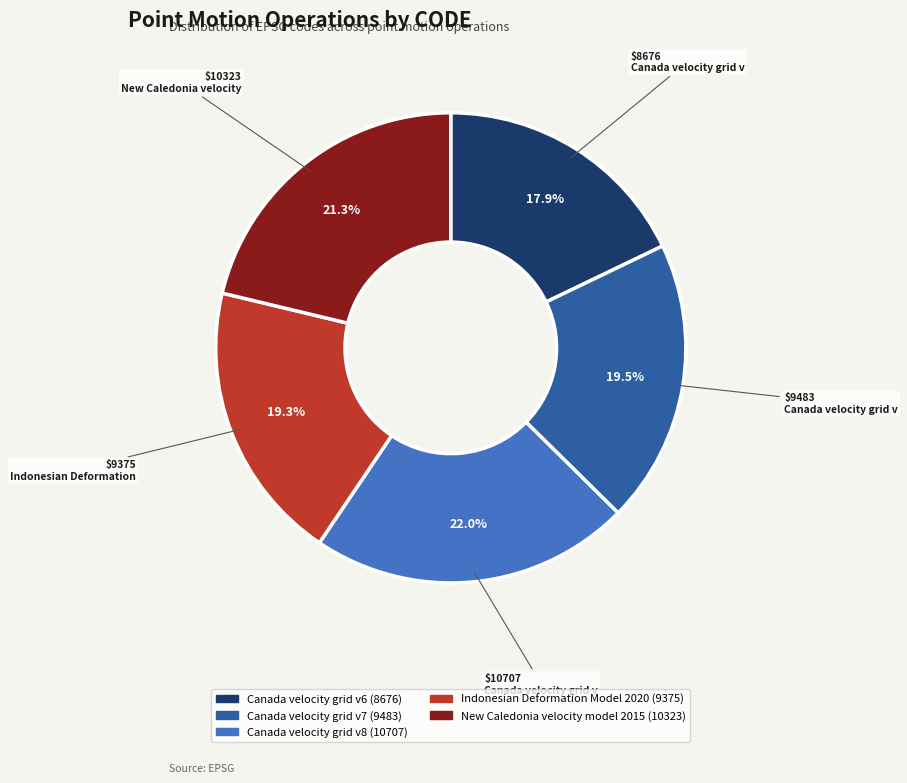

The Canada velocity grid v6 slice represents 18% of the pie. True or false?

True